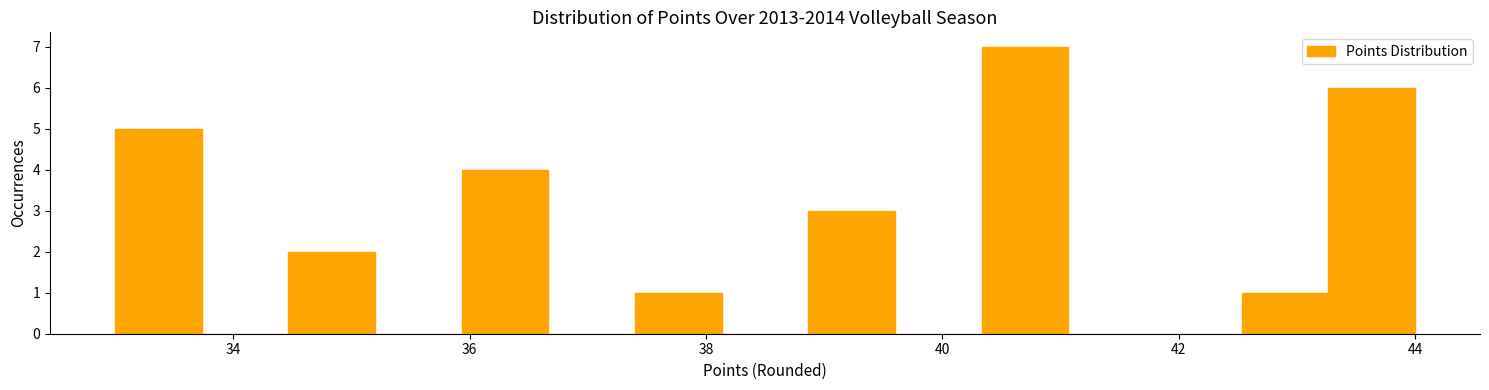

Around what value on the x-axis is the tallest bar? Give the approximate position of its centre, as read against the axis.

40.8